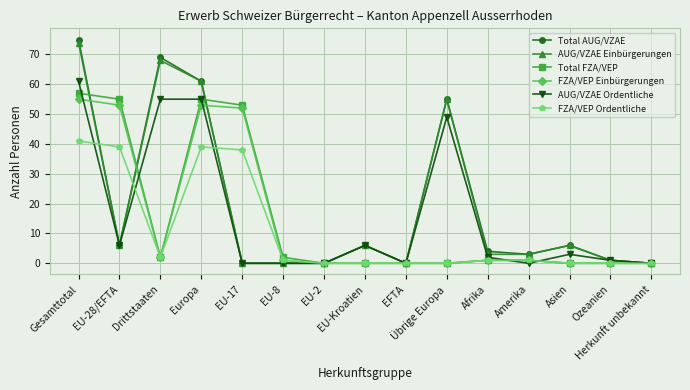

At which category does FZA/VEP Einbürgerungen reach its first local valley?

Drittstaaten